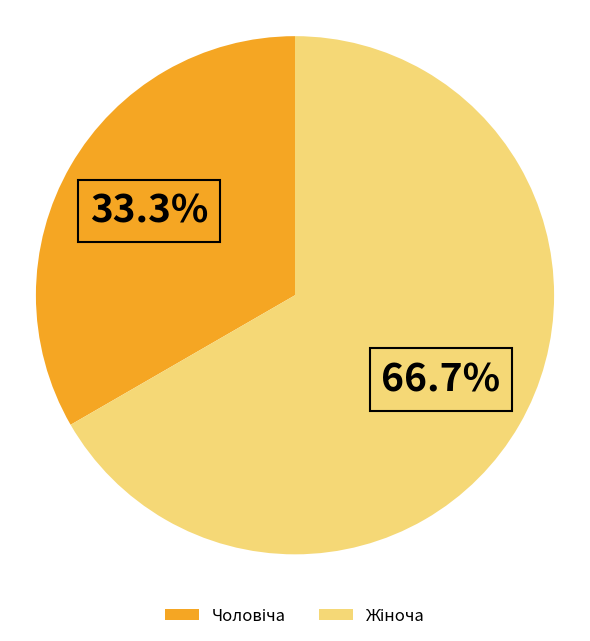

Is there a majority slice in this chart?

Yes